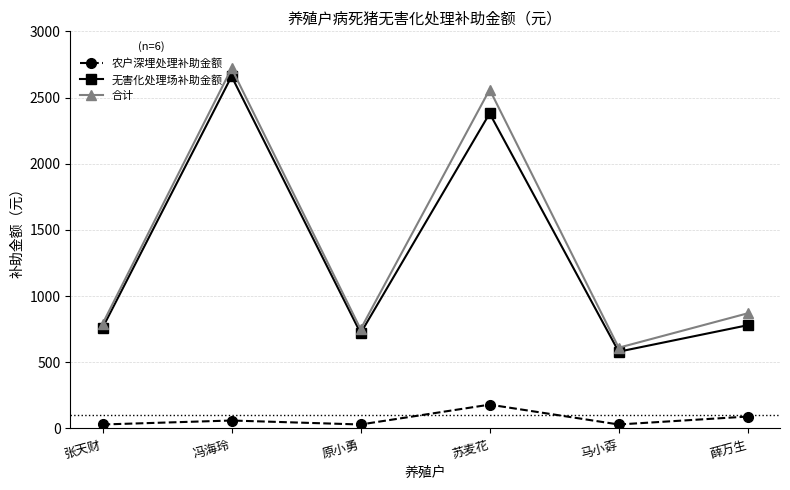

What is the sum of all 合计 values?

8300